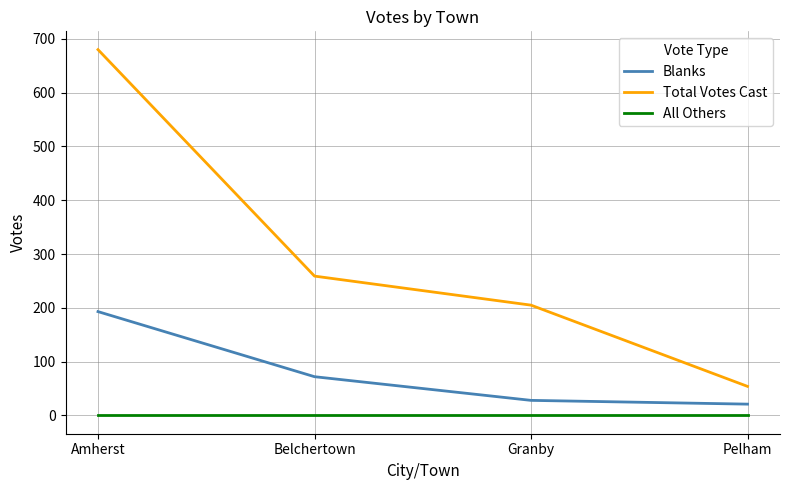

What is the difference between the highest and lowest values at Granby?

205